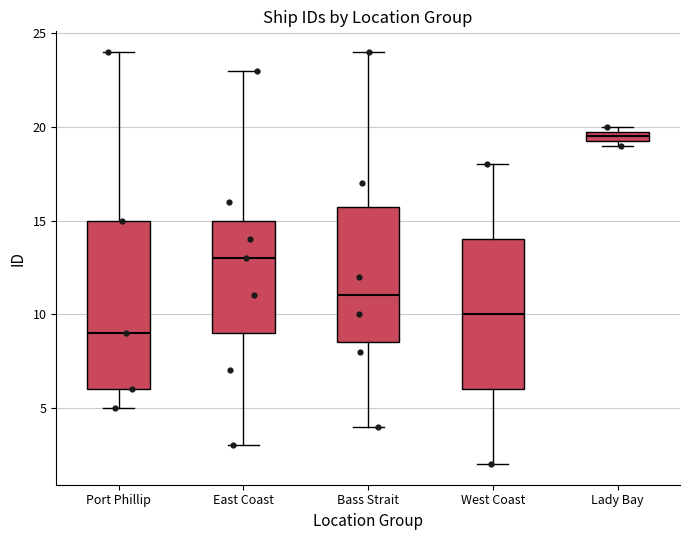

Which box is the tallest, from its lower edge to its upper edge?

Port Phillip